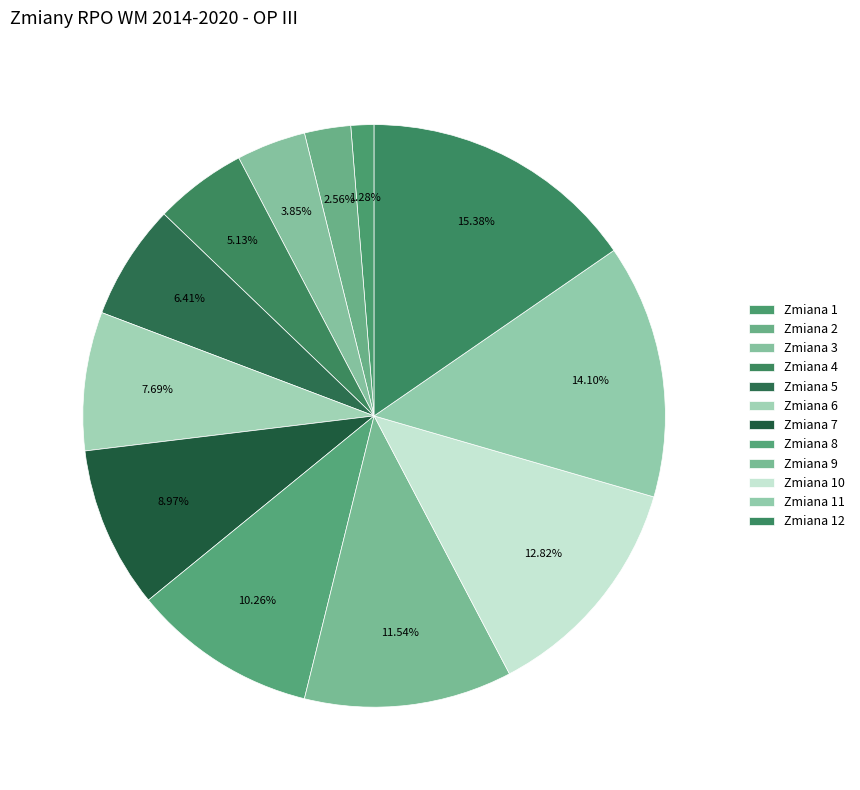

How many slices are in this pie chart?

12